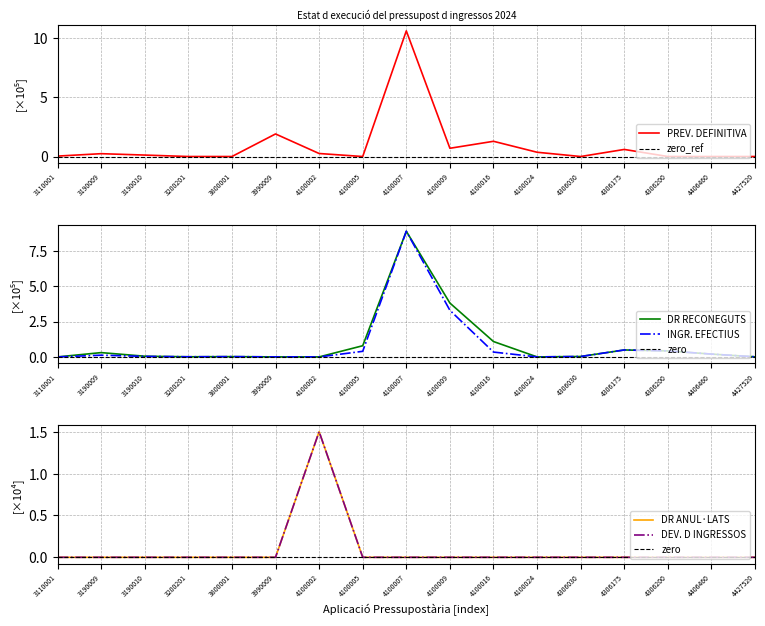

At 4306175, list the series in order from smallest to largest.

DR ANUL·LATS, DEV. D INGRESSOS, DR RECONEGUTS, INGR. EFECTIUS, PREV. DEFINITIVA